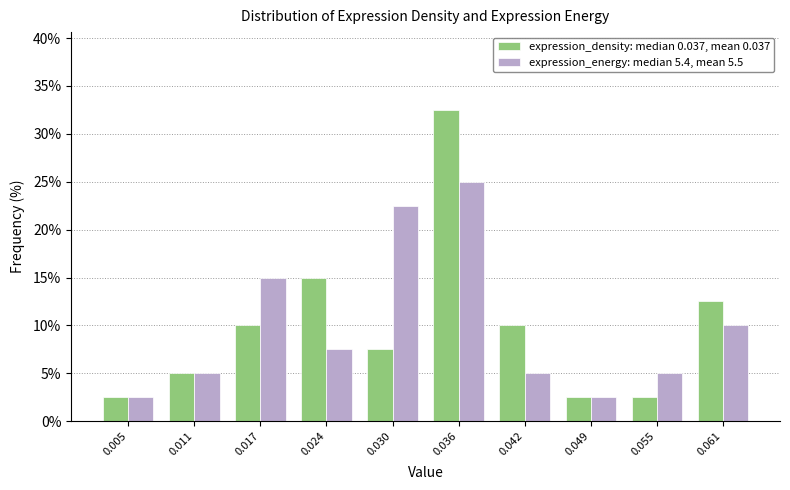

Reading left to right, extract all data points from this chart.

expression_density: median 0.037, mean 0.037: 0.005=2.5	0.011=5.0	0.017=10.0	0.024=15.0	0.030=7.5	0.036=32.5	0.042=10.0	0.049=2.5	0.055=2.5	0.061=12.5
expression_energy: median 5.4, mean 5.5: 0.005=2.5	0.011=5.0	0.017=15.0	0.024=7.5	0.030=22.5	0.036=25.0	0.042=5.0	0.049=2.5	0.055=5.0	0.061=10.0